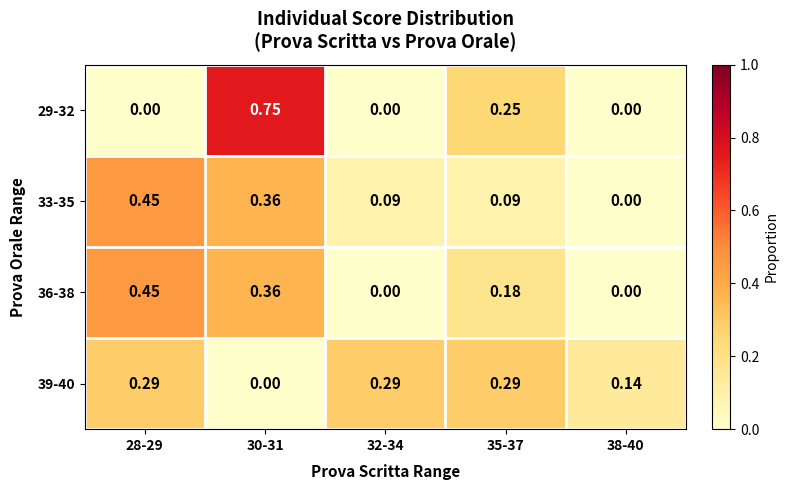

Is the value of 36-38 at 32-34 greater than the value of 39-40 at 35-37?

No